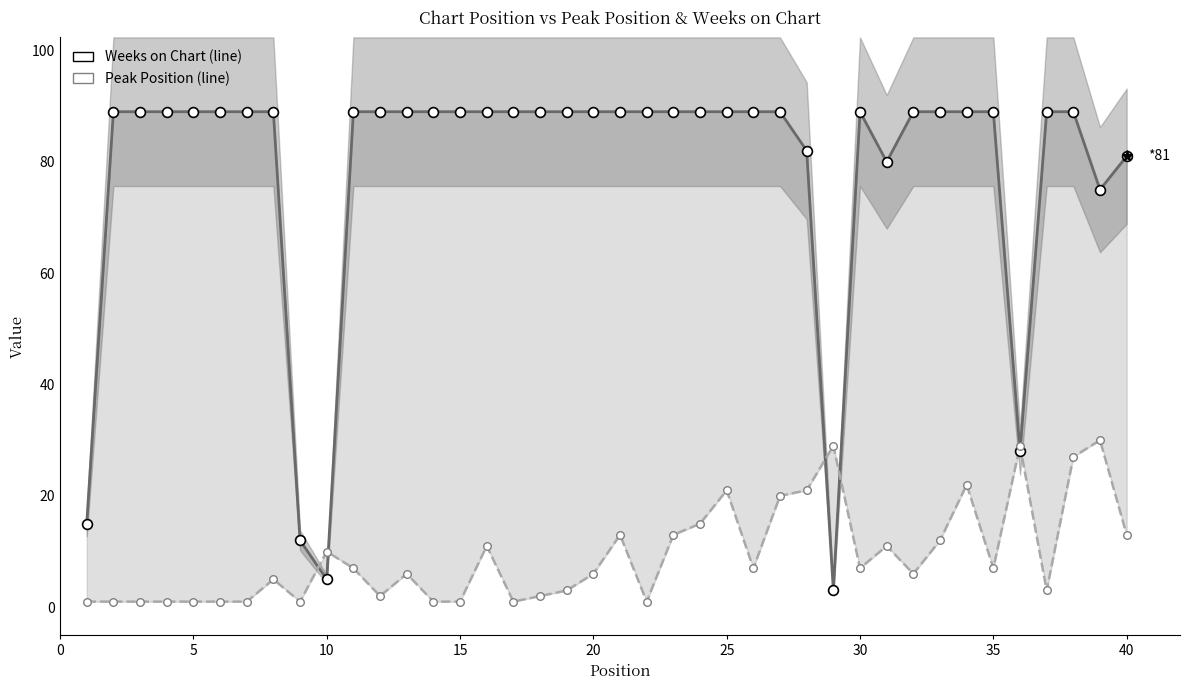

What are all the series names shown in the legend?

Weeks on Chart, Peak Position